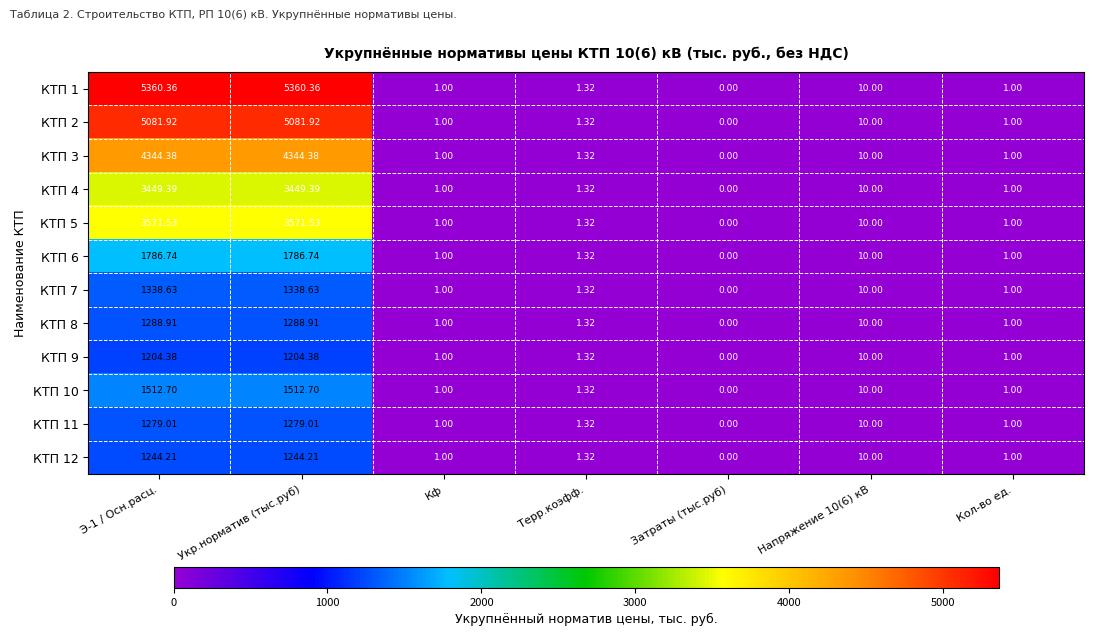

Which category has the lowest value in the КТП 11 series?

Затраты (тыс.руб)